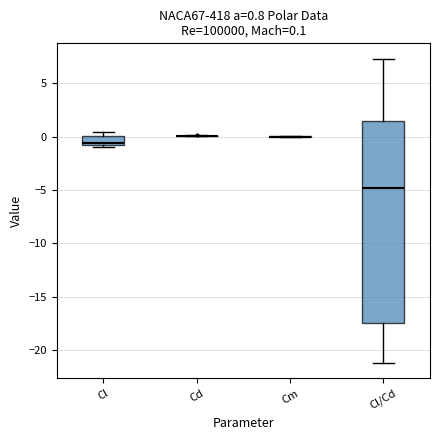

Comparing the boxes themselves (not the whiskers), which one is the tallest?

Cl/Cd